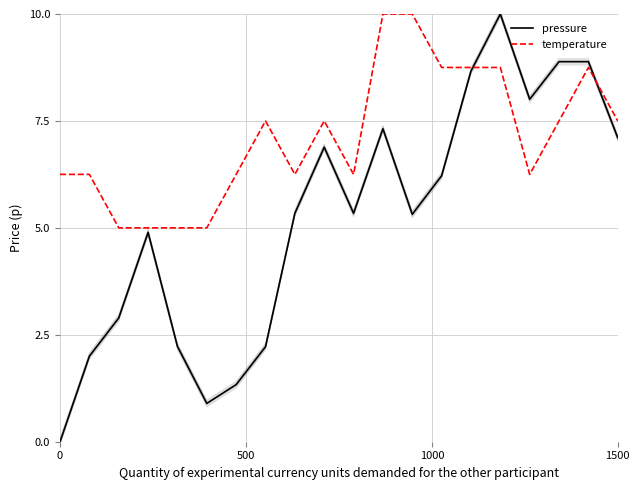

Reading right to left, extract all data points from this chart.

pressure: 7.1	8.9	8.9	8.0	10.0	8.7	6.2	5.3	7.3	5.3	6.9	5.3	2.2	1.3	0.9	2.2	4.9	2.9	2.0	0.0
temperature: 7.5	8.7	7.5	6.2	8.7	8.7	8.7	10.0	10.0	6.2	7.5	6.2	7.5	6.2	5.0	5.0	5.0	5.0	6.2	6.2